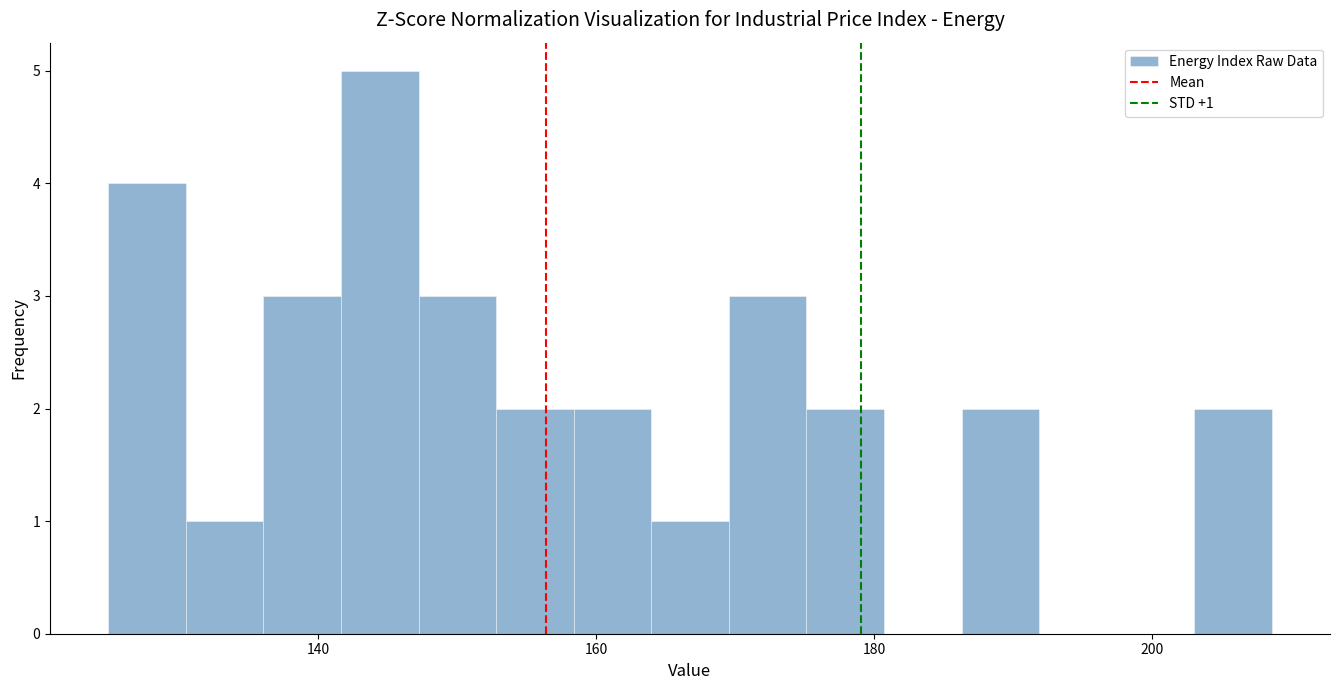

Read against the x-axis, roughly where is the centre of the tallest bar?

144